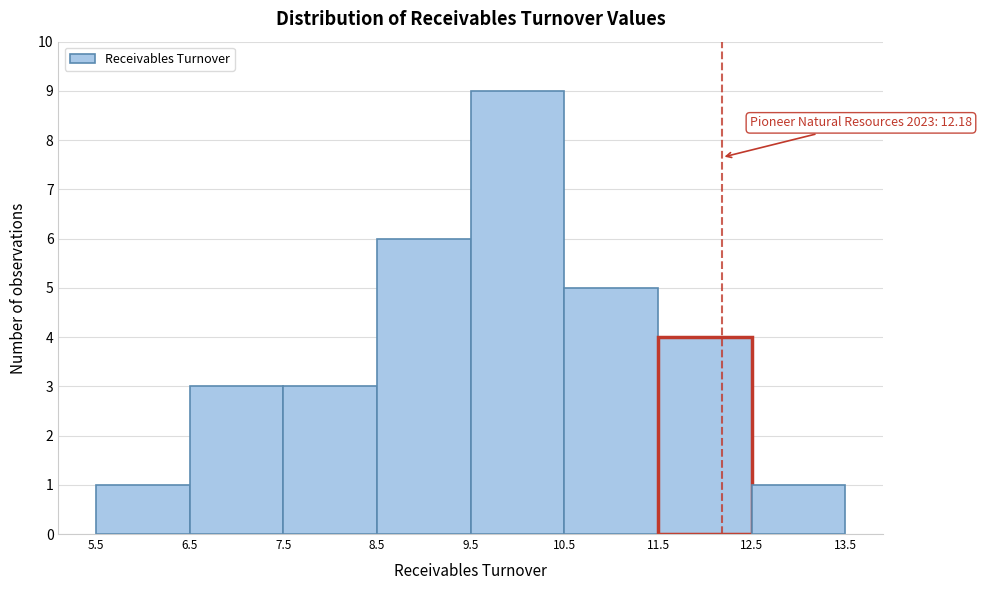

Which range on the x-axis has the tallest bar?

9.5 to 10.5